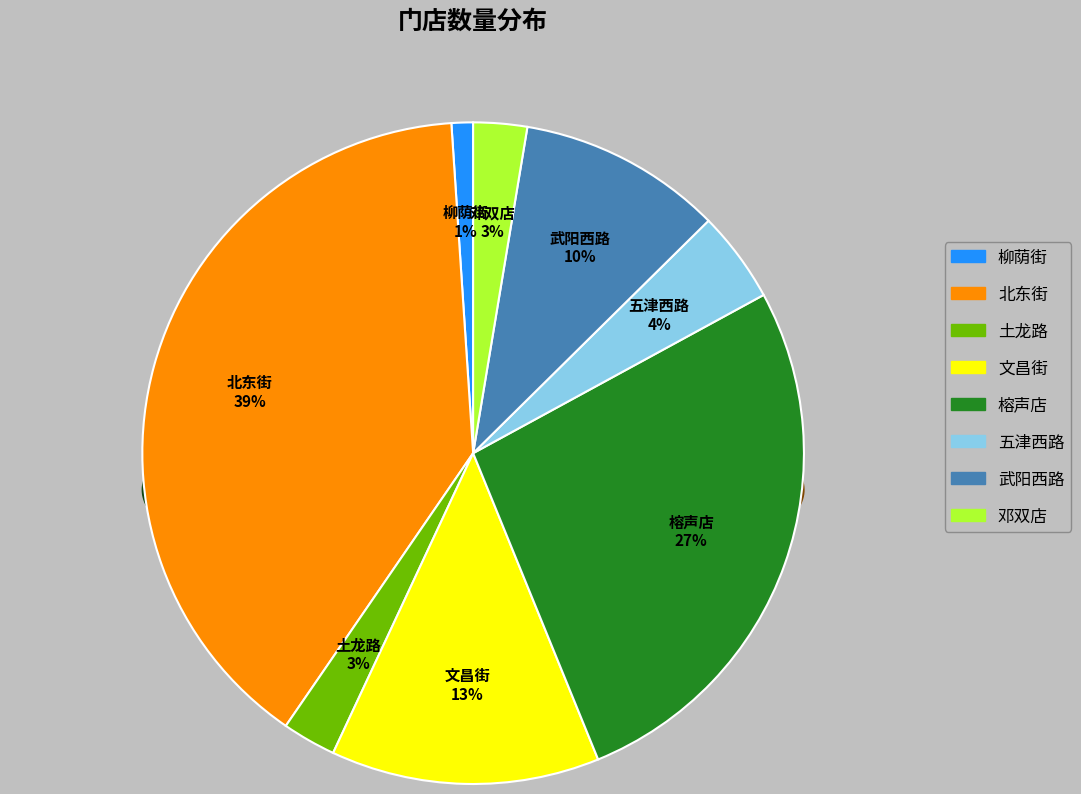

The 土龙路 slice represents 1% of the pie. True or false?

False